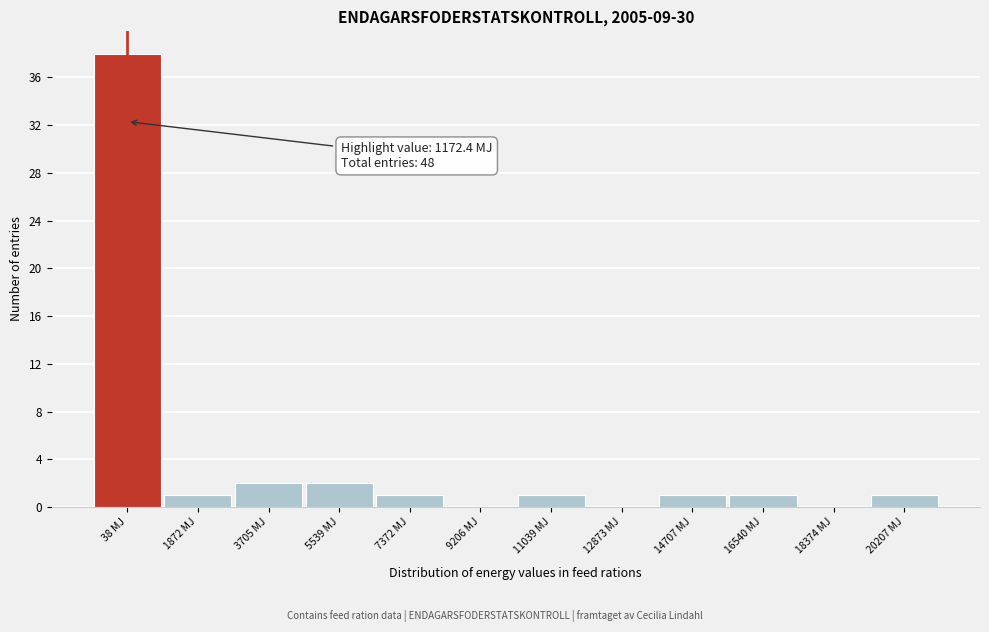

Reading left to right, transcribe all the data shown in this chart.

38 MJ=38	1872 MJ=1	3705 MJ=2	5539 MJ=2	7372 MJ=1	9206 MJ=0	11039 MJ=1	12873 MJ=0	14707 MJ=1	16540 MJ=1	18374 MJ=0	20207 MJ=1